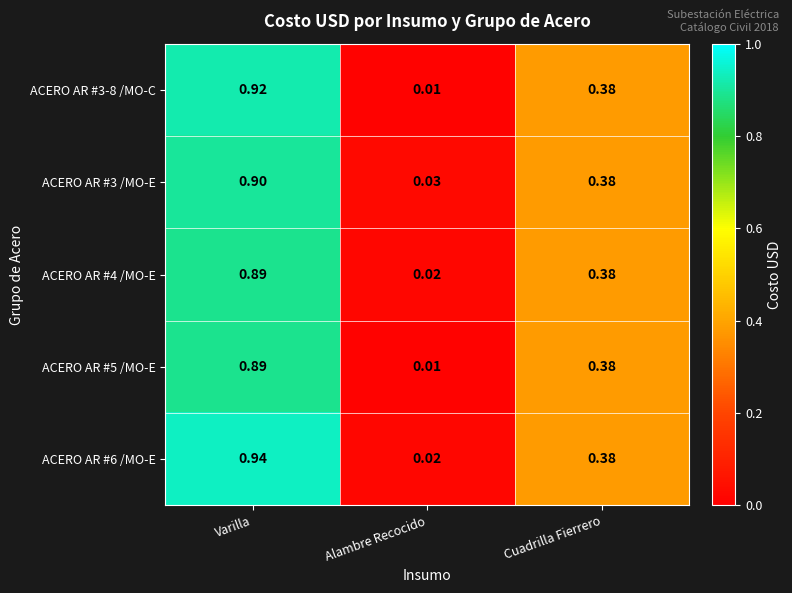

At which label does ACERO AR #5 /MO-E reach its minimum?

Alambre Recocido